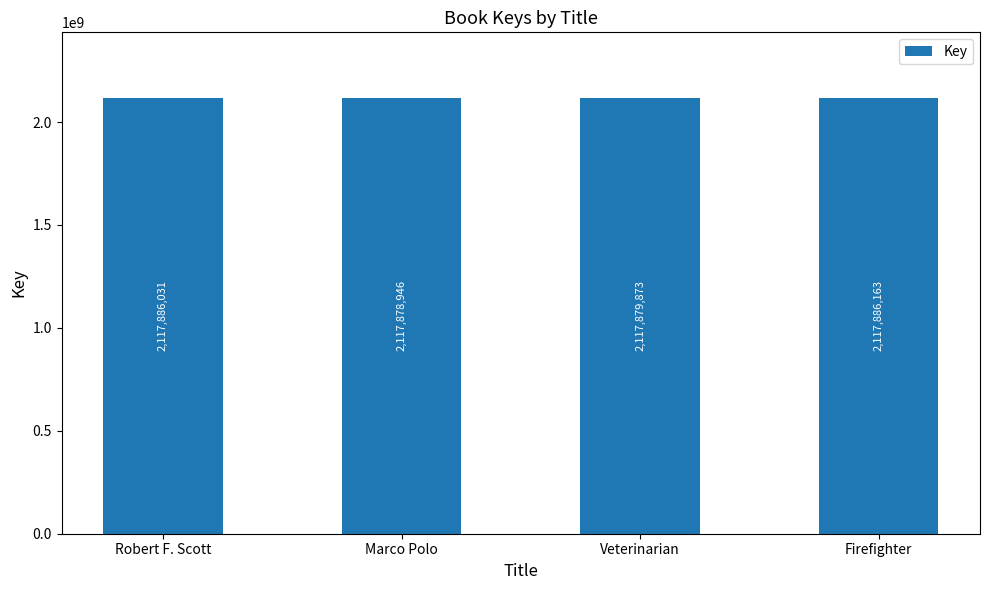

Is it true that the value at Firefighter is 2117886163?

True